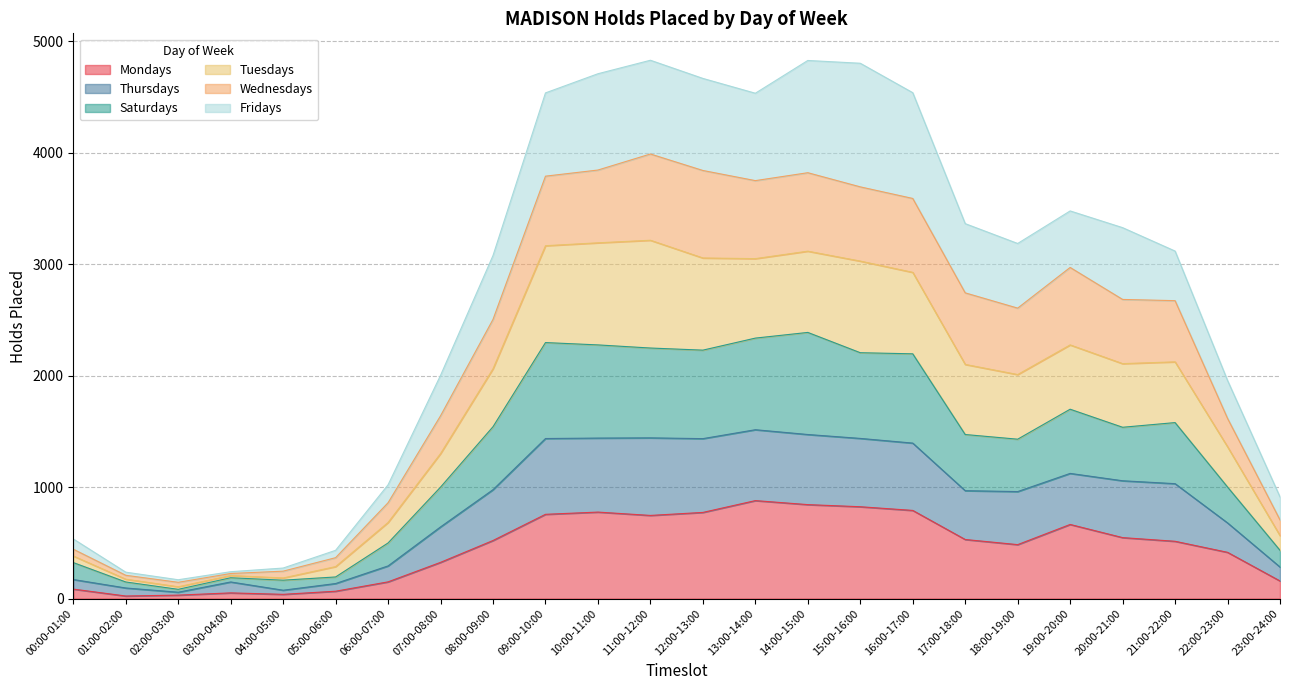

What is the maximum value for Mondays?

879